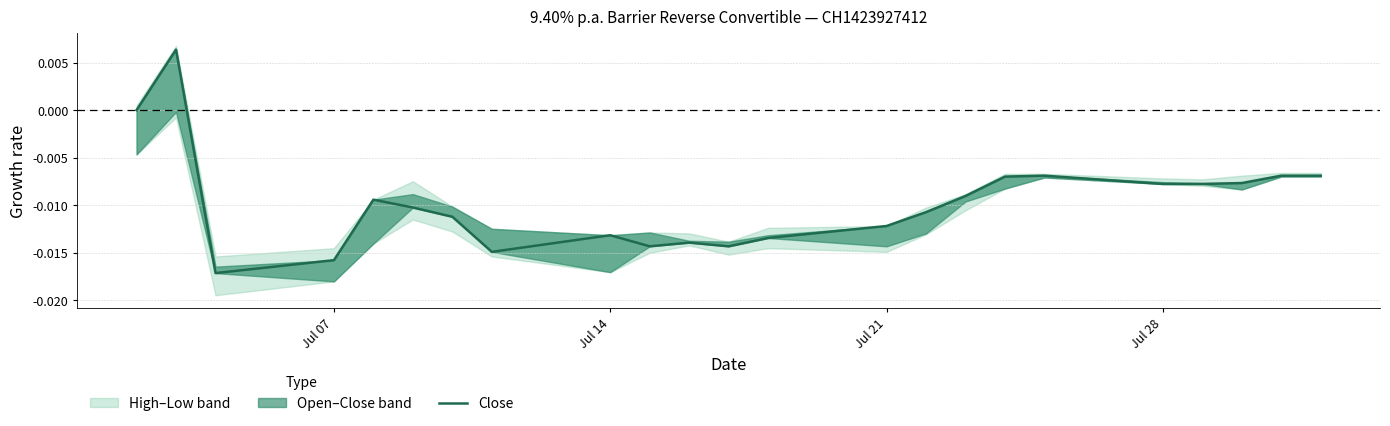

How many values are below zero?

21